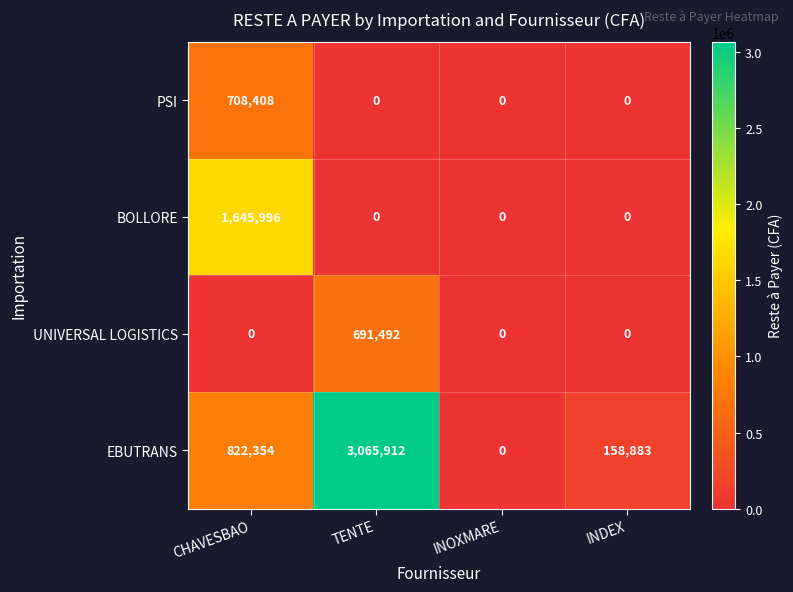

Between TENTE and INDEX, which series saw the biggest shift?

EBUTRANS